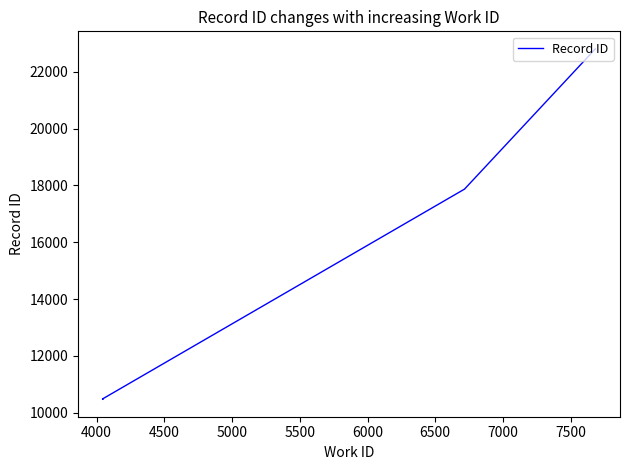

True or false: there are more than 0 points higher than both neighbors.

False